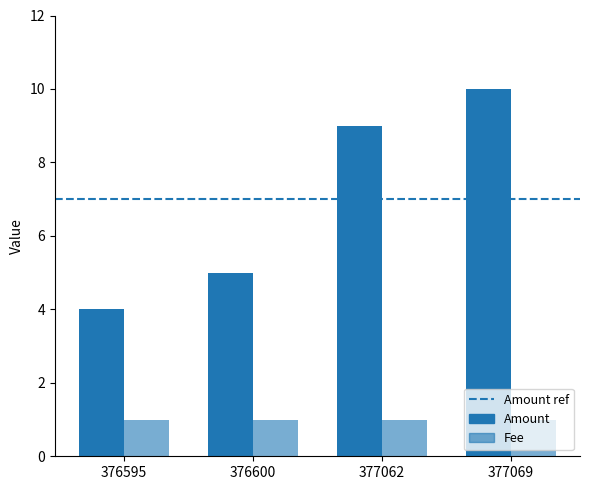

What is the maximum value shown in the chart?

10